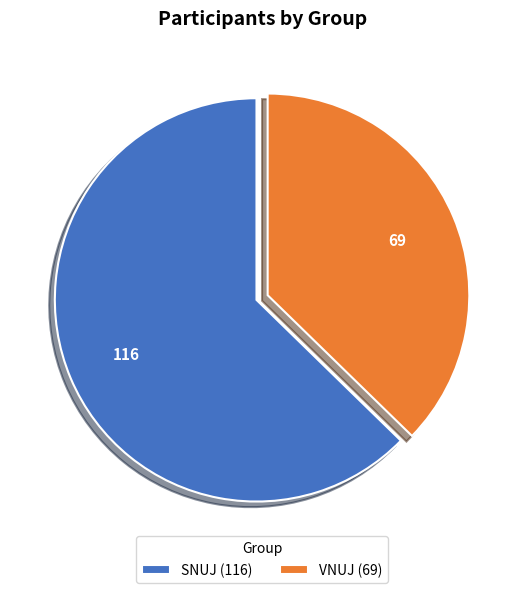

How many slices are in this pie chart?

2